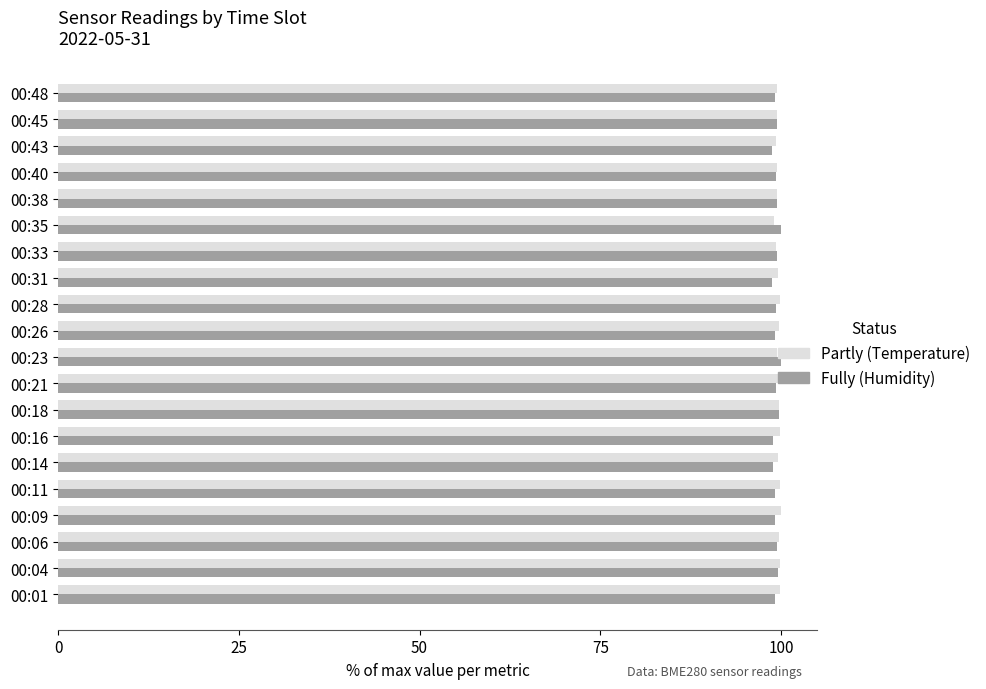

What is the total value across all series at 00:43?

198.1